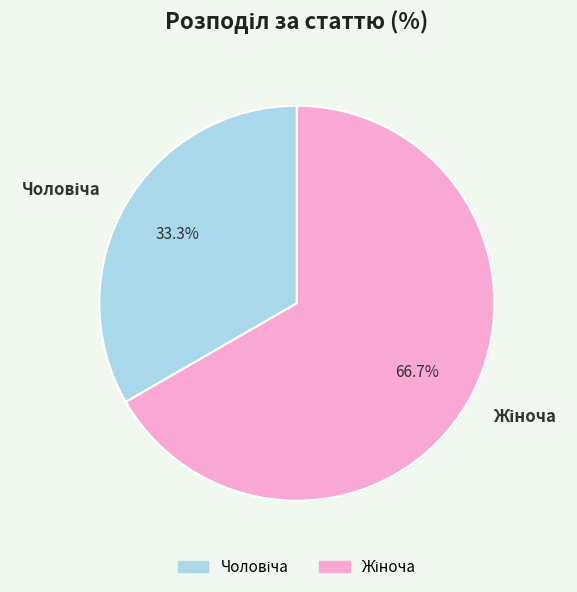

Is there any slice that represents more than half of the pie?

Yes